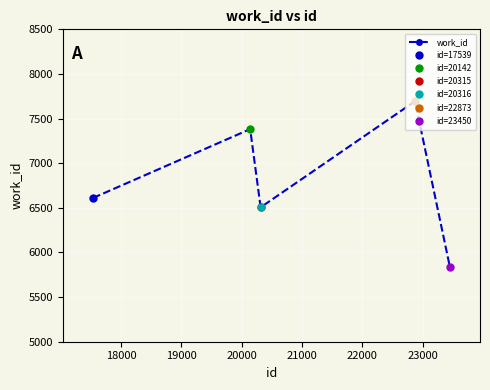

What is the maximum value shown in the chart?

7694